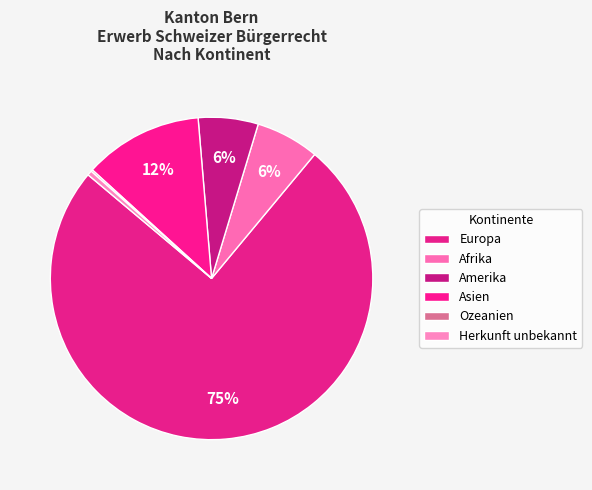

How many segments does this pie chart have?

6